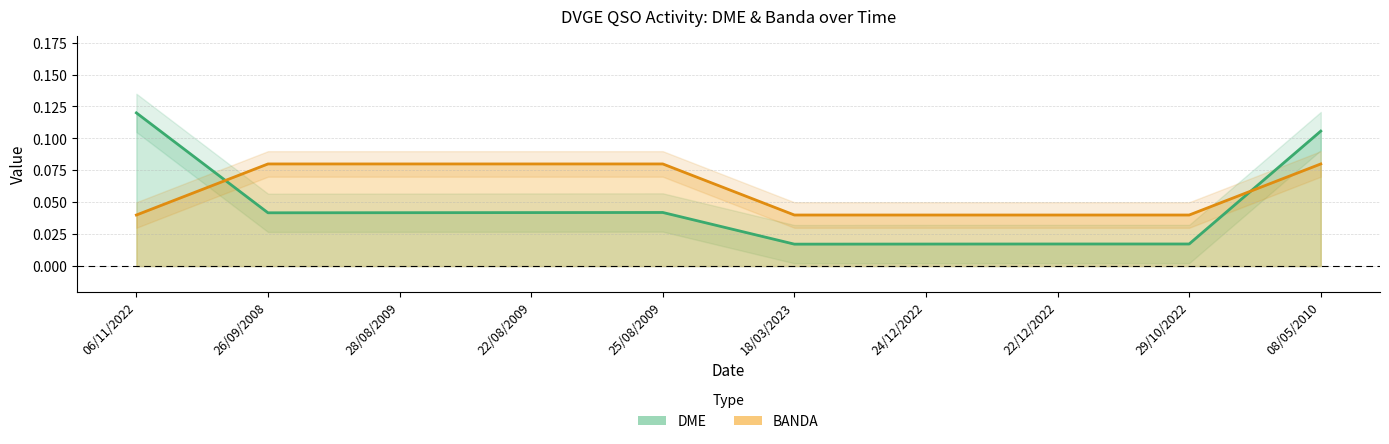

Rank the series at 08/05/2010 from highest to lowest value.

DME, BANDA